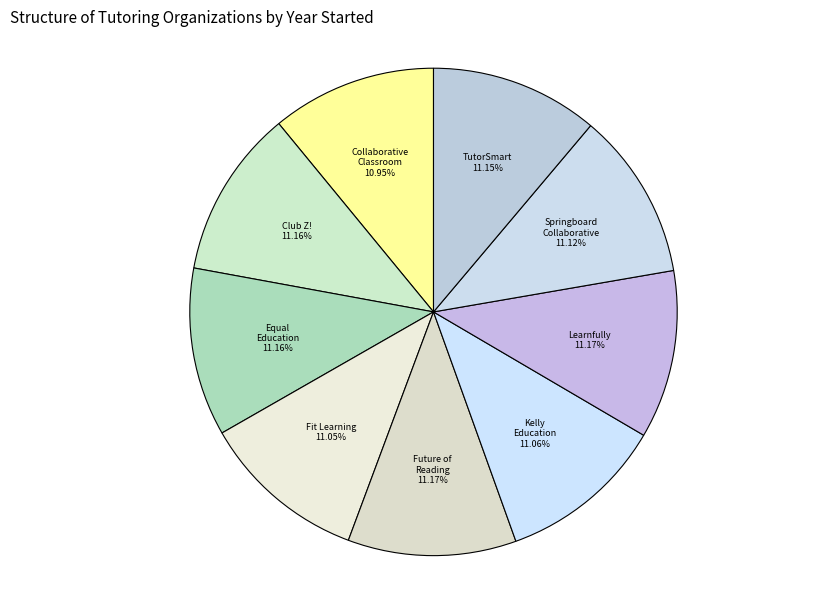

Does any single category account for the majority?

No